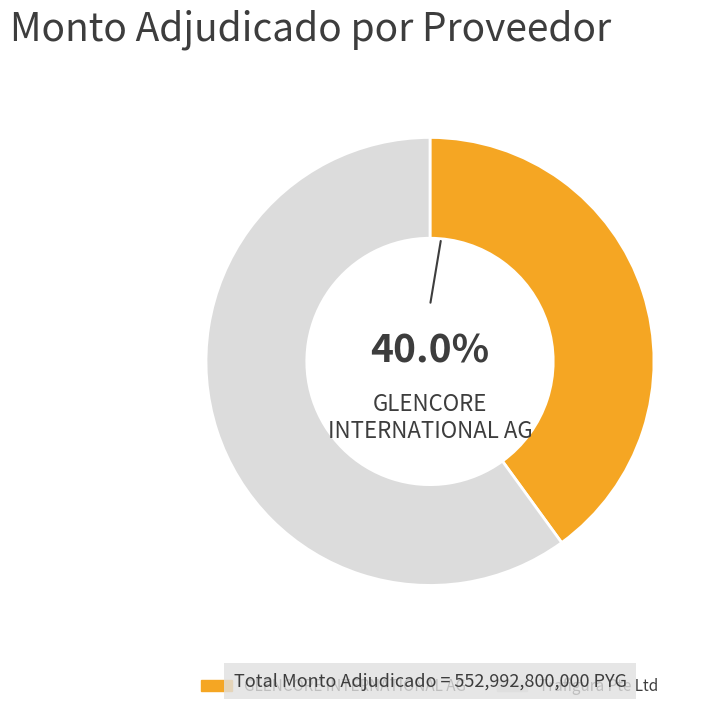

Which slice represents more than half of the pie?

Trafigura Pte Ltd